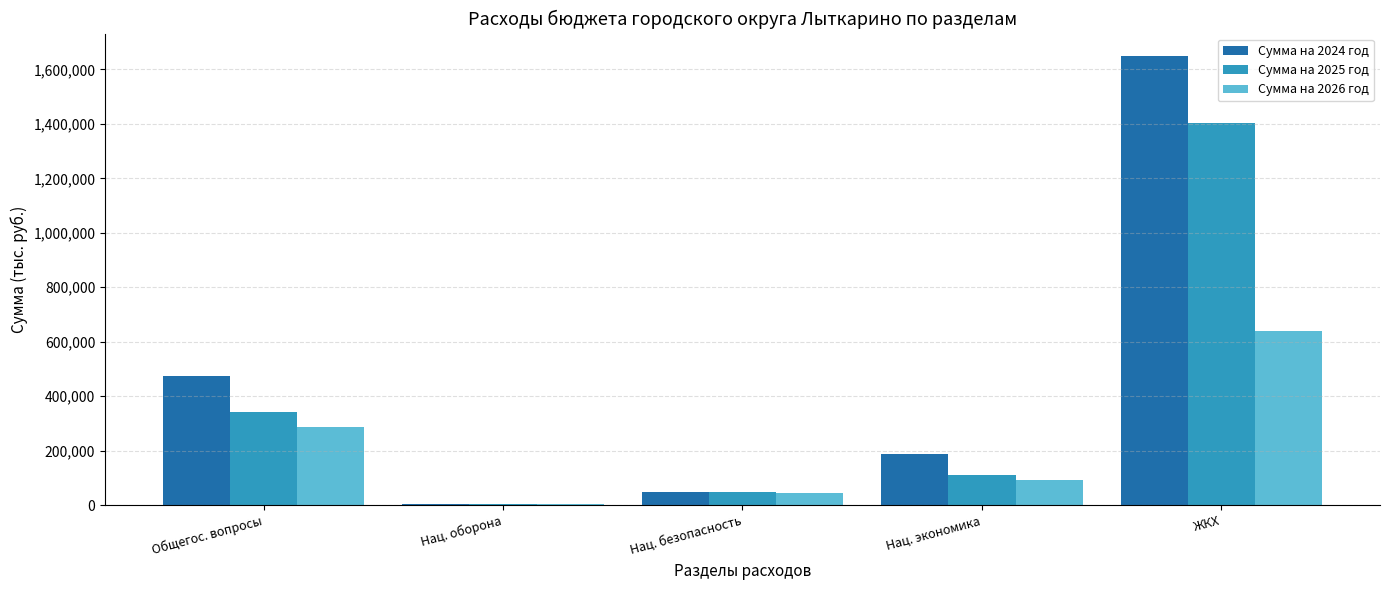

Which series has the largest range (max minus min)?

Сумма на 2024 год